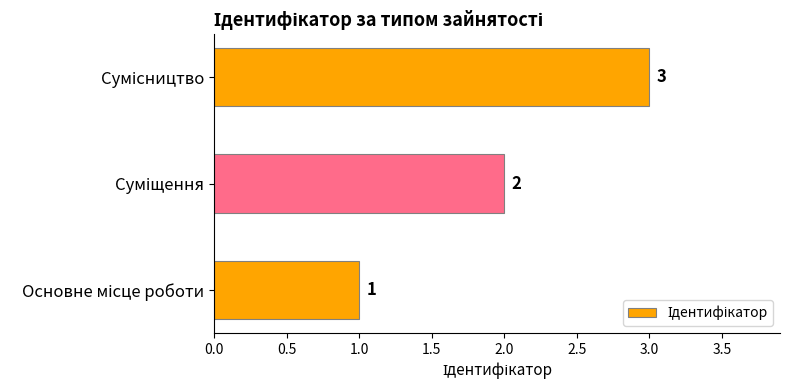

How many values are between 1 and 3?

3